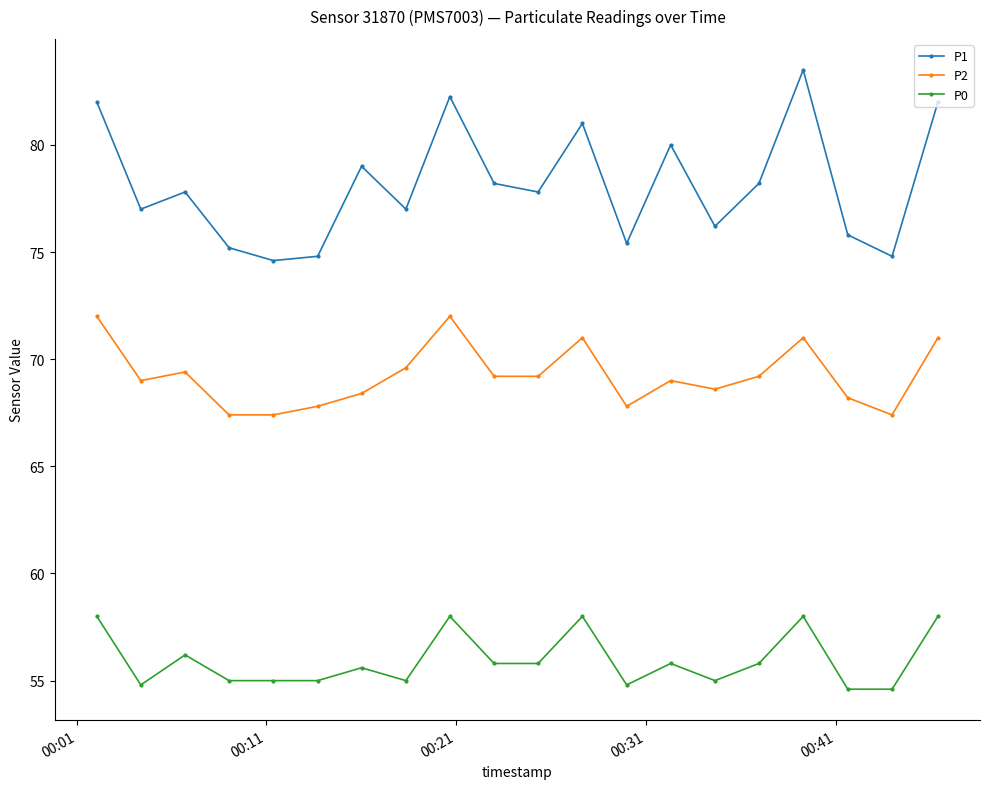

Which series has the largest range (max minus min)?

P1